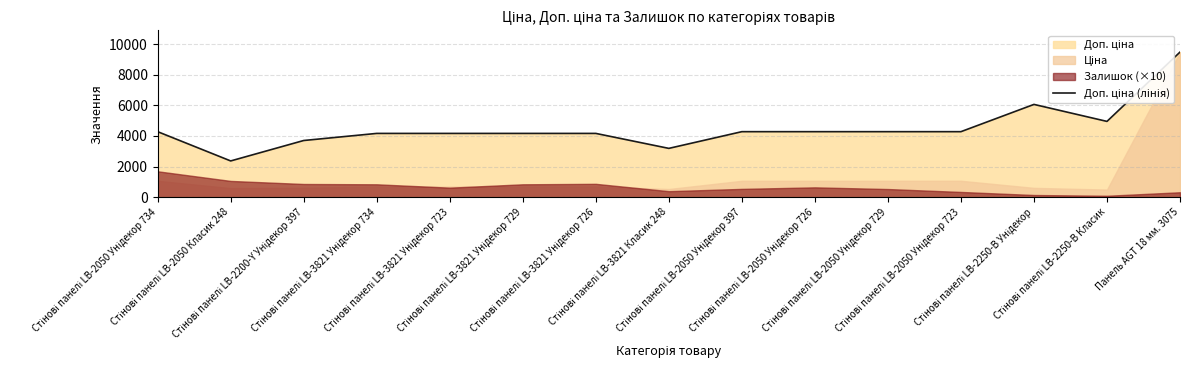

What is the label of the 6th point from the right?

Стінові панелі LB-2050 Унідекор 726